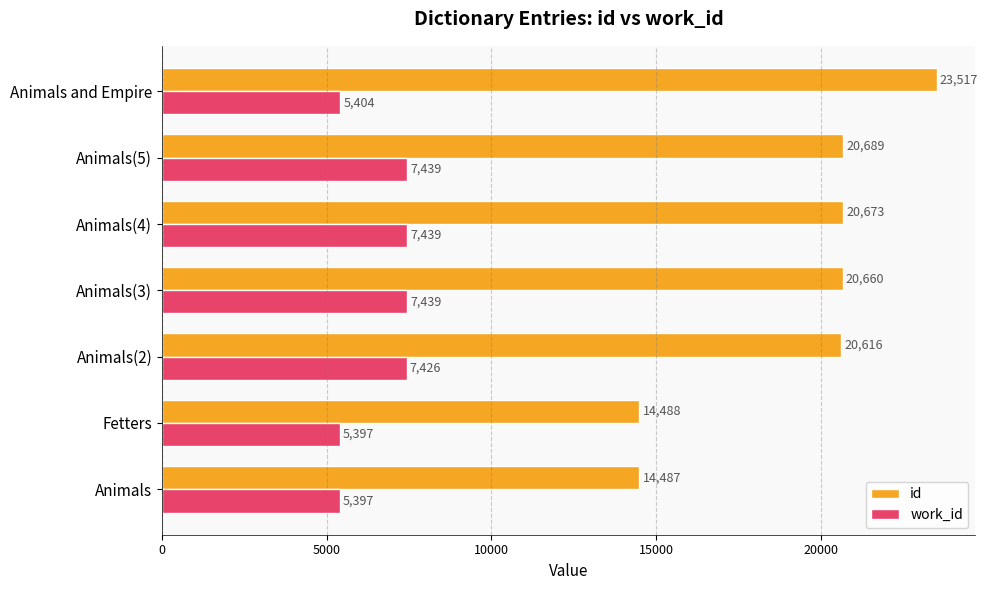

The work_id series shows 5397 at Fetters. True or false?

True